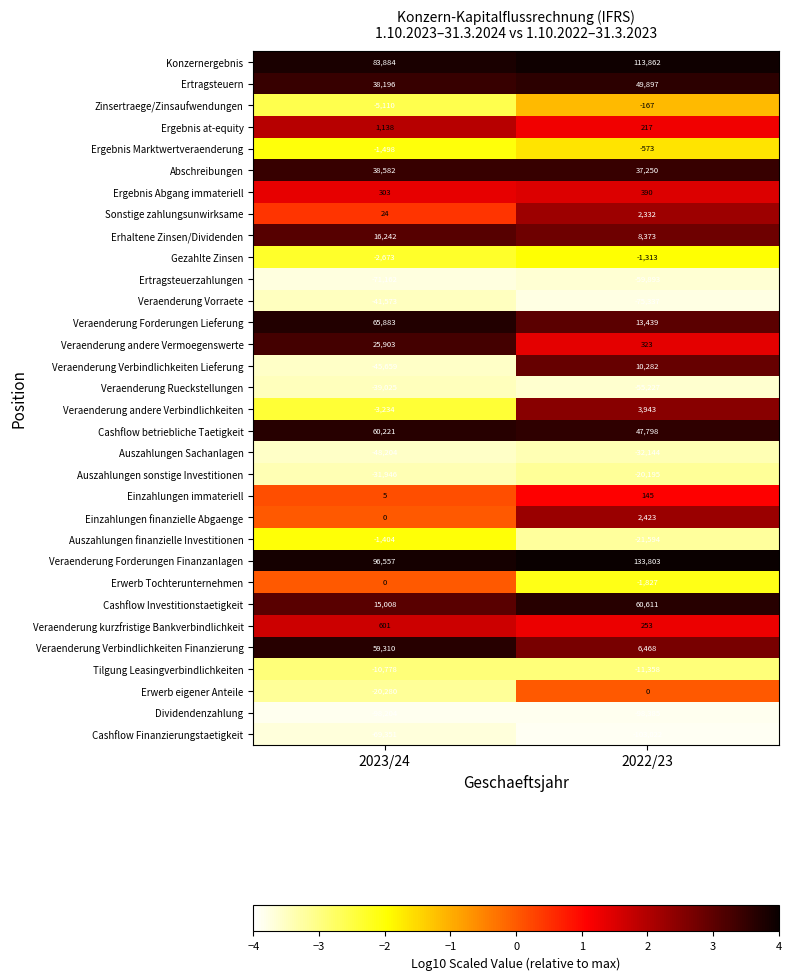

The Cashflow Investitionstaetigkeit series shows 15008 at 2023/24. True or false?

True